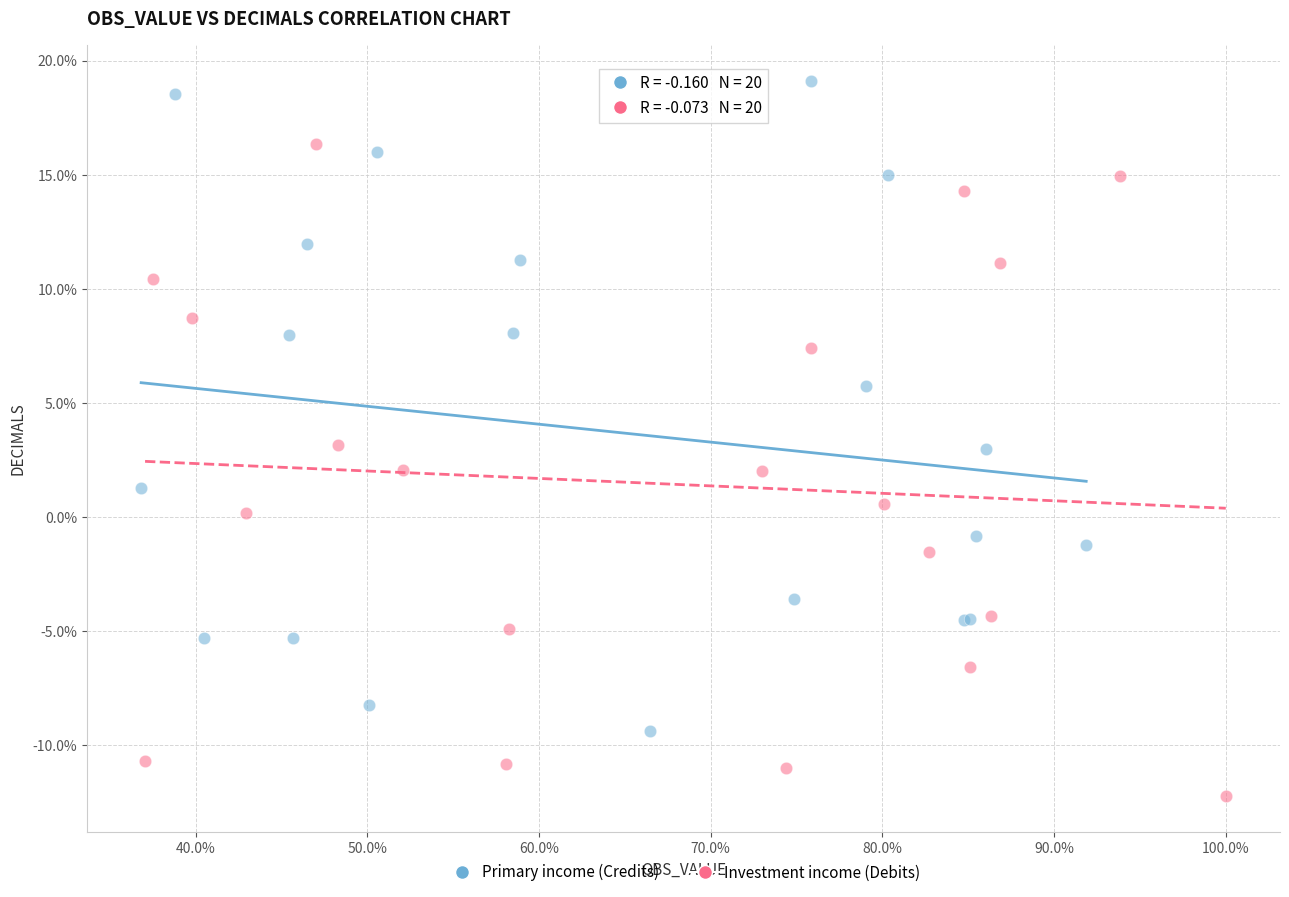

What are all the series names shown in the legend?

Primary income (Credits), Investment income (Debits)